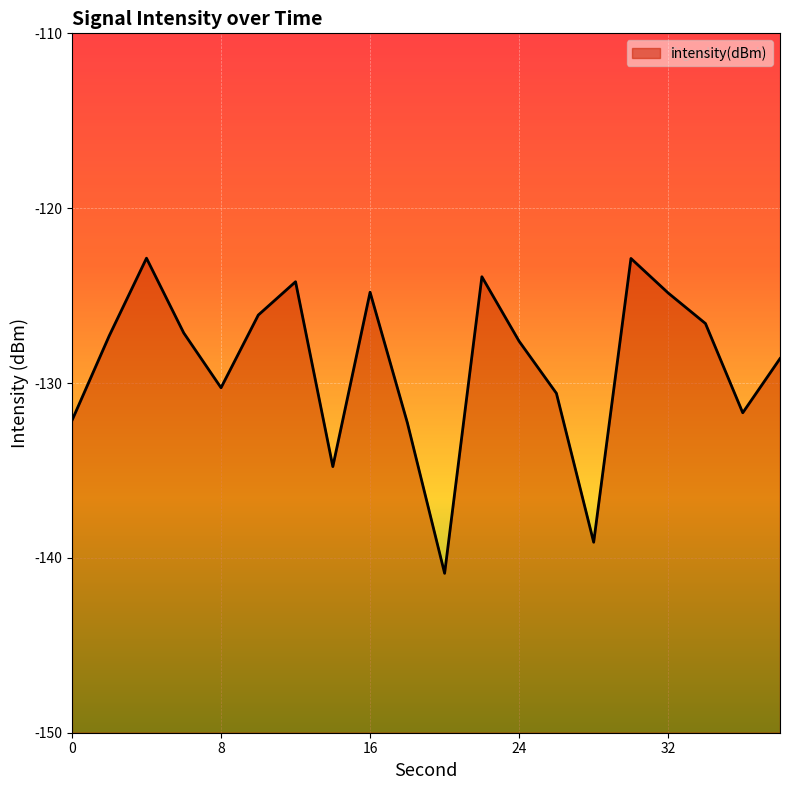

Where does the data first go above -127?

4